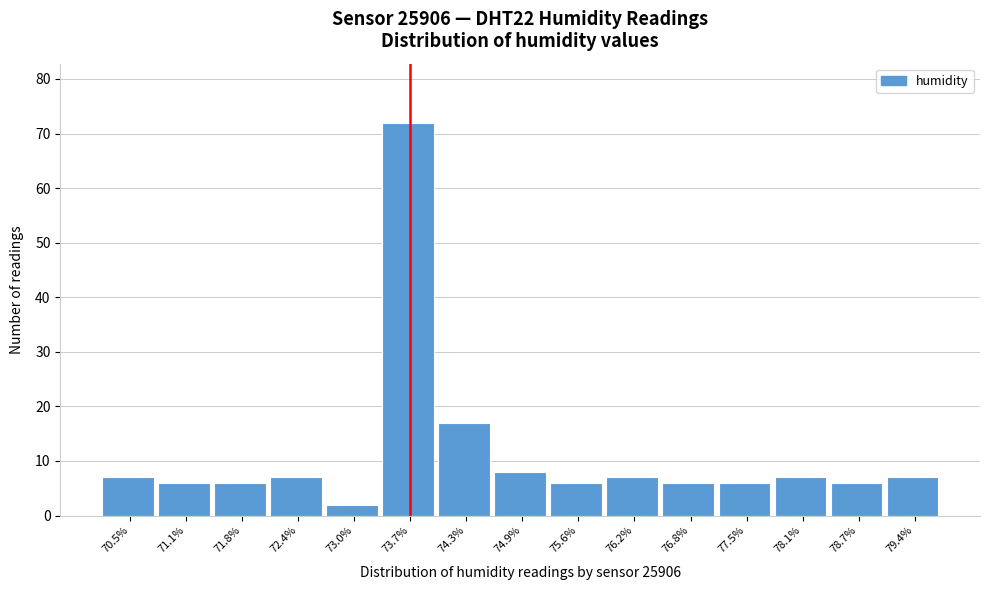

Reading right to left, list all the values displayed in this chart.

7	6	7	6	6	7	6	8	17	72	2	7	6	6	7